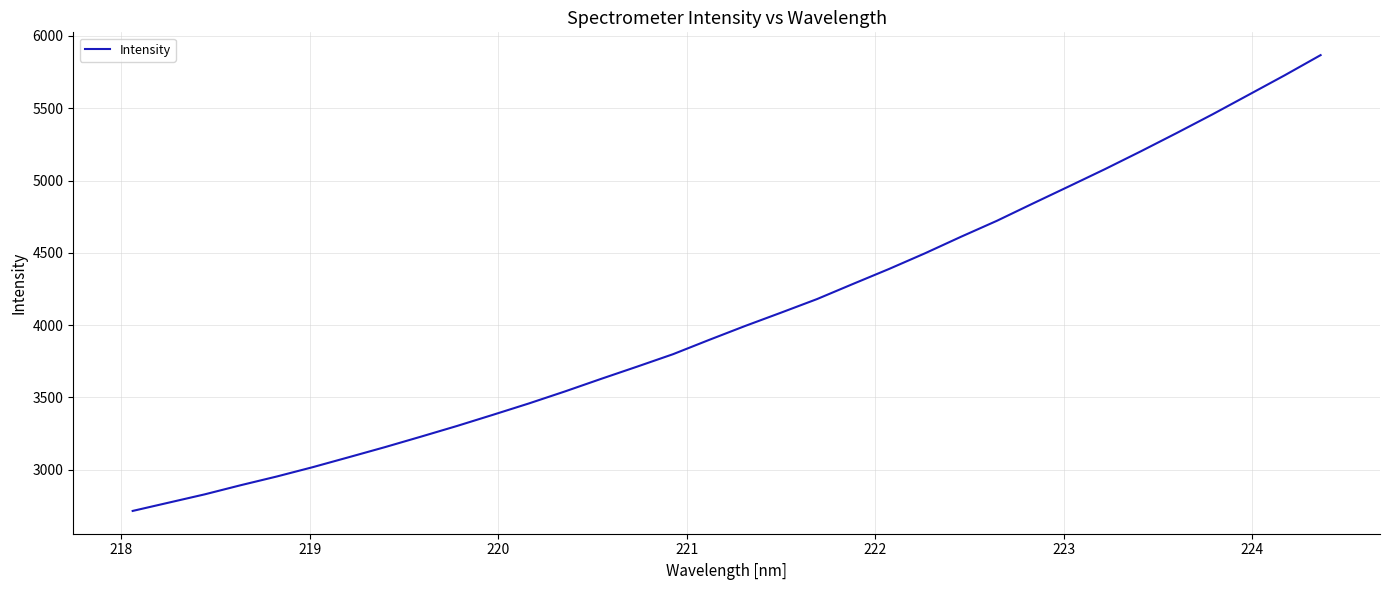

True or false: the data has more than 0 interior local peaks.

False